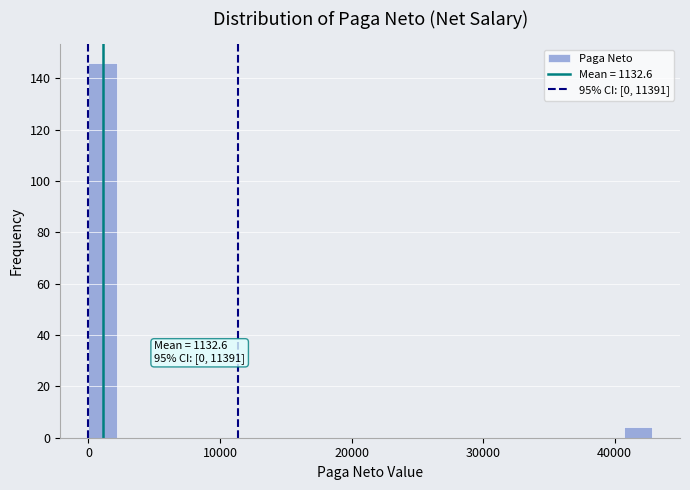

Read against the x-axis, roughly where is the centre of the tallest bar?

1000